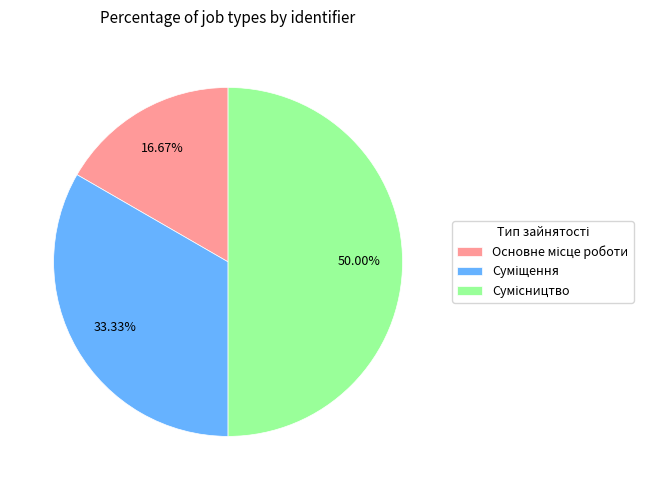

To the nearest percent, what is the average slice percentage?

33%